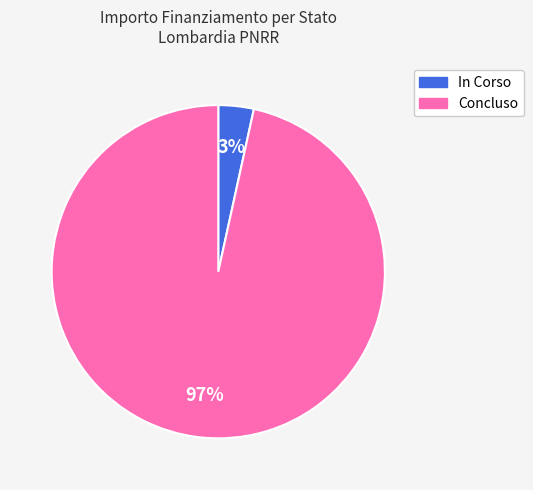

Rank the categories by value from highest to lowest.

Concluso, In Corso